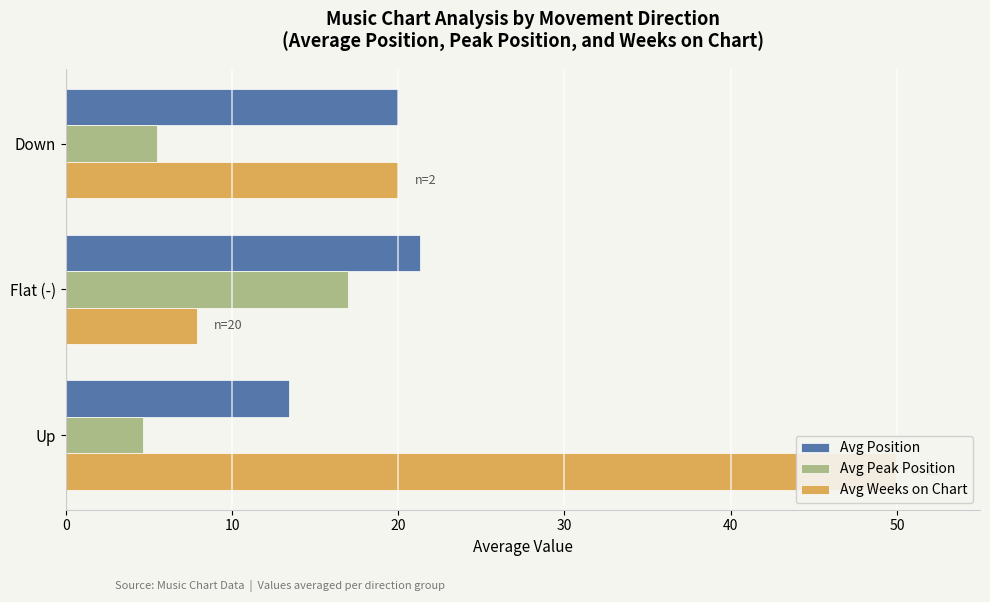

What is the difference between the maximum and minimum values in the Avg Peak Position series?

12.3